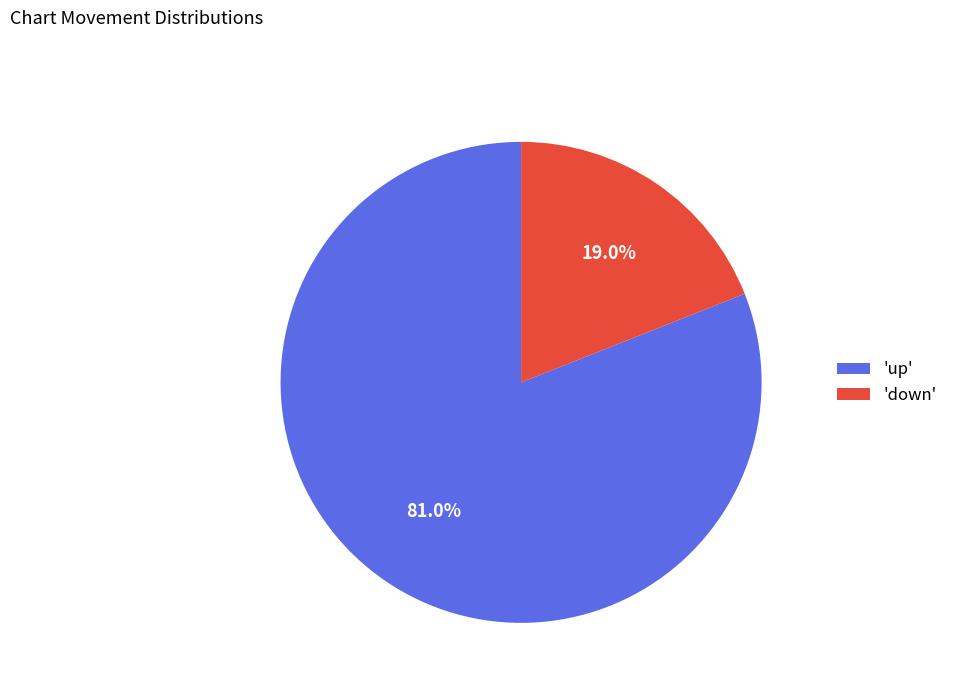

What is the largest slice in the pie chart?

'up'